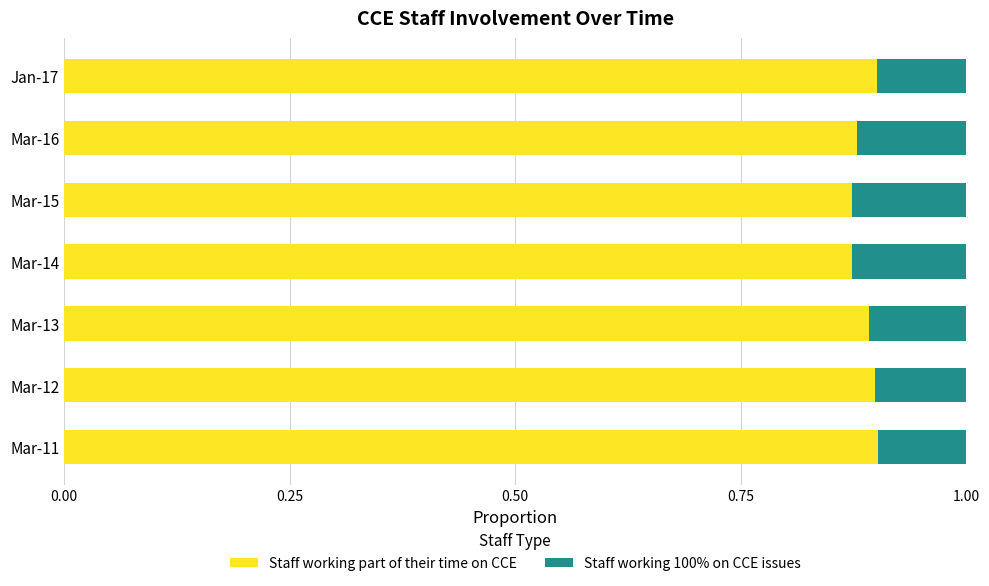

Count the Staff working part of their time on CCE values in the range 0 to 1.

7